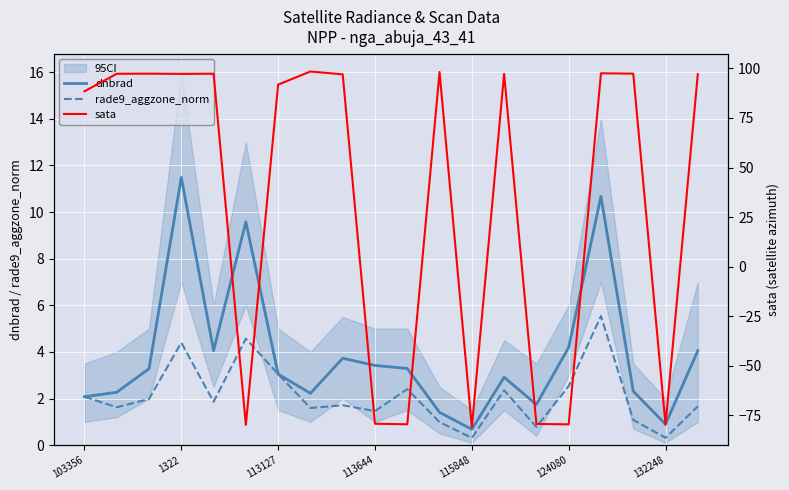

Is this an area chart (filled region under the line)?

No